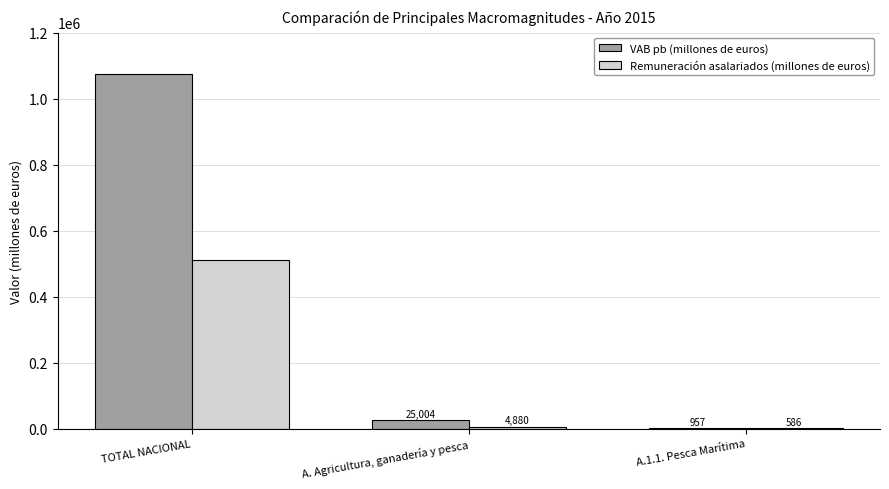

What is the approximate value of Remuneración asalariados (millones de euros) at A.1.1. Pesca Marítima?

586.3